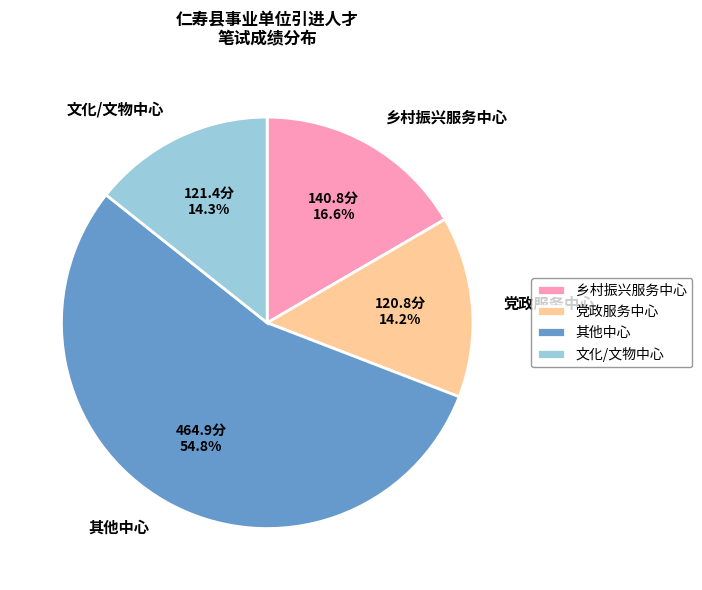

What is the ratio of the value at 党政服务中心 to the value at 乡村振兴服务中心?

0.9